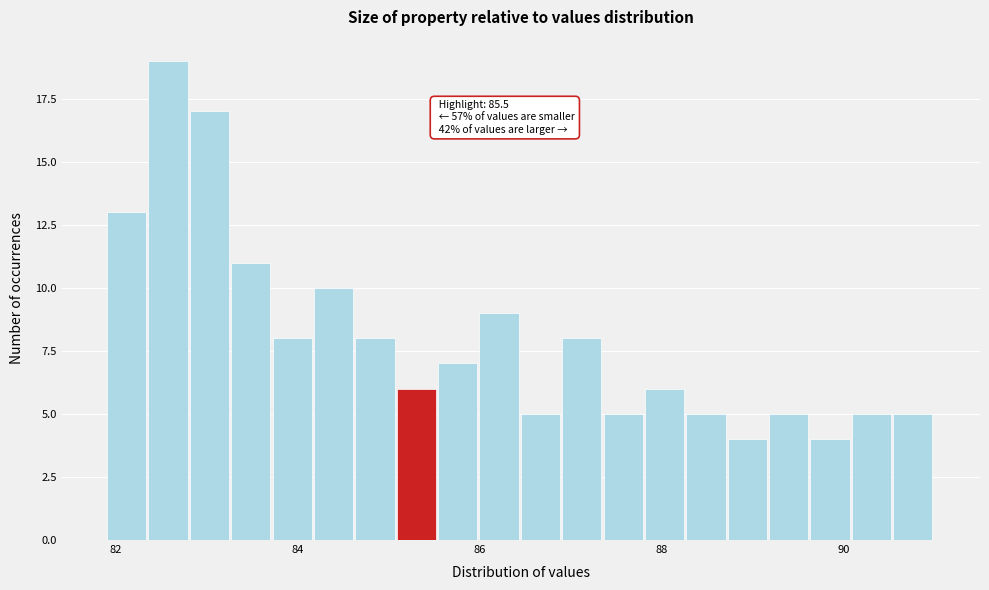

Around what value on the x-axis is the tallest bar? Give the approximate position of its centre, as read against the axis.

82.6